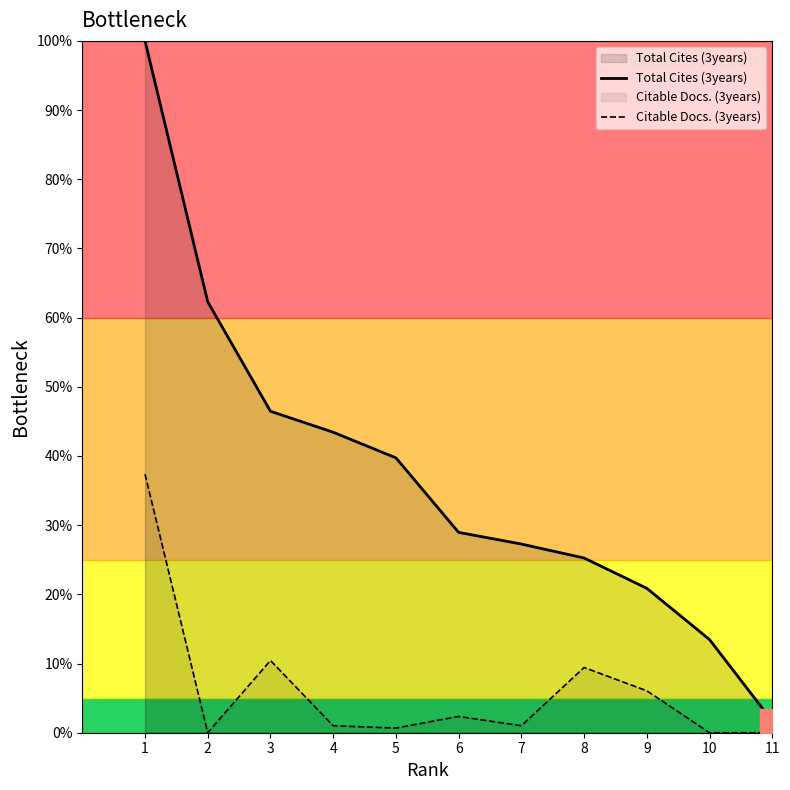

List the series in order of their peak value, lowest first.

Citable Docs. (3years), Total Cites (3years)